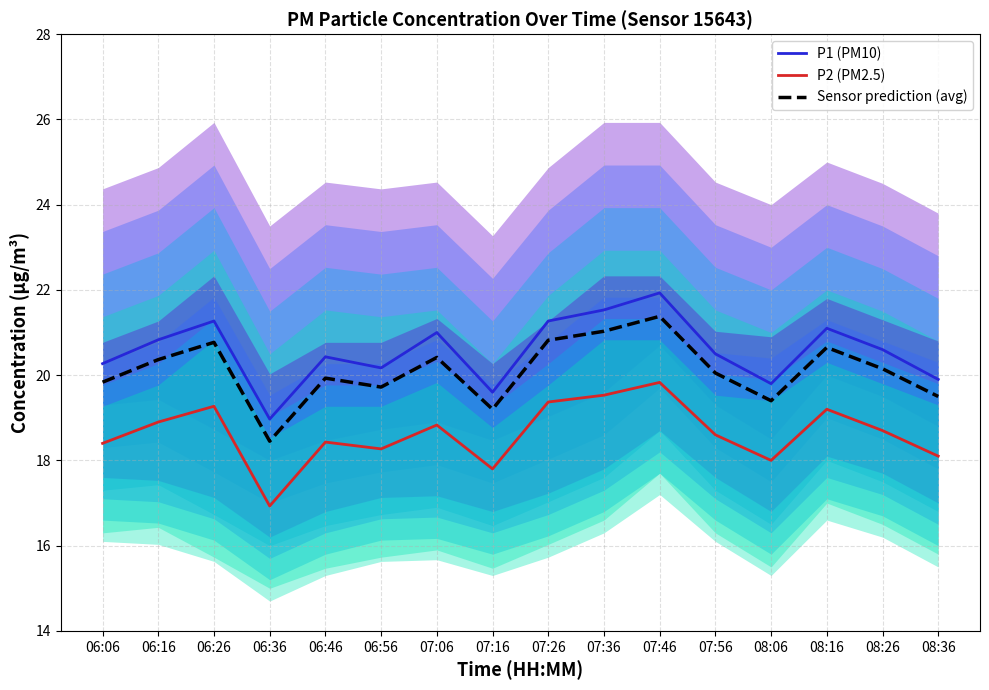

Which category has the highest value in the P1 (PM10) series?

07:46